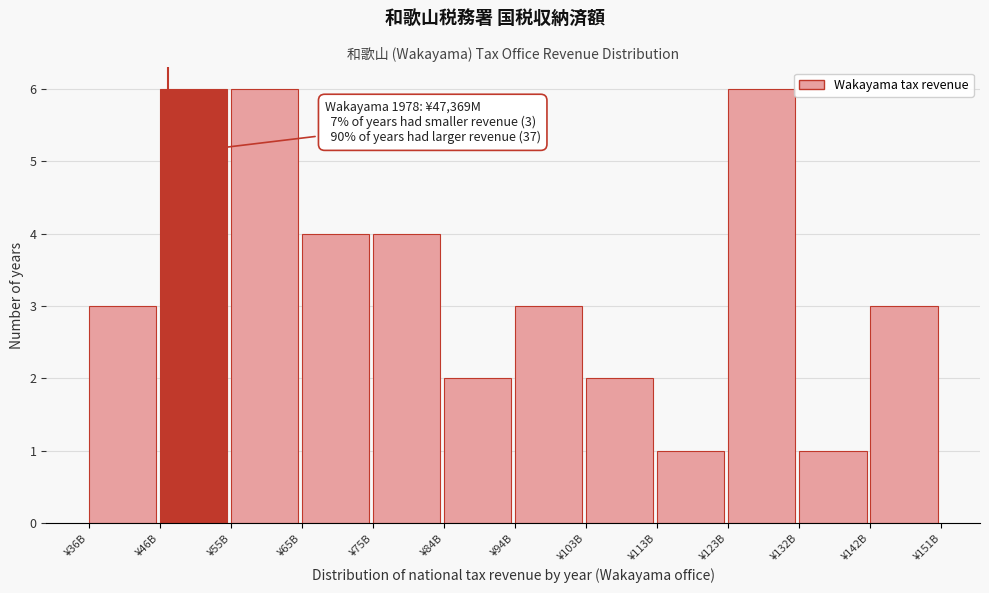

Reading left to right, list all the values displayed in this chart.

3	6	6	4	4	2	3	2	1	6	1	3